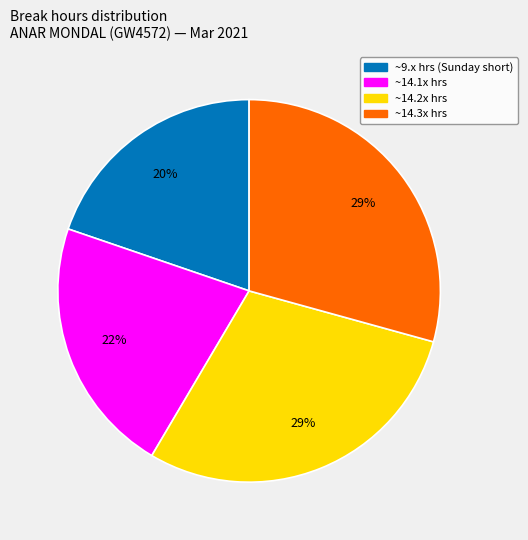

To the nearest percent, what is the average slice percentage?

25%